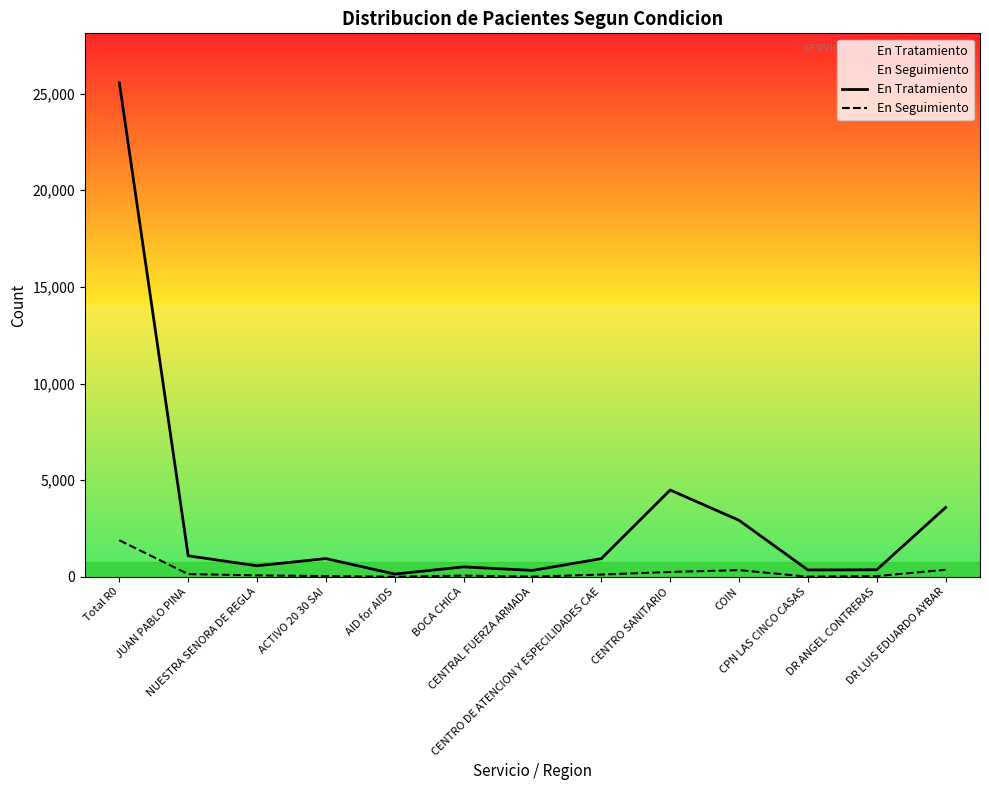

How many data points does each series have?

13